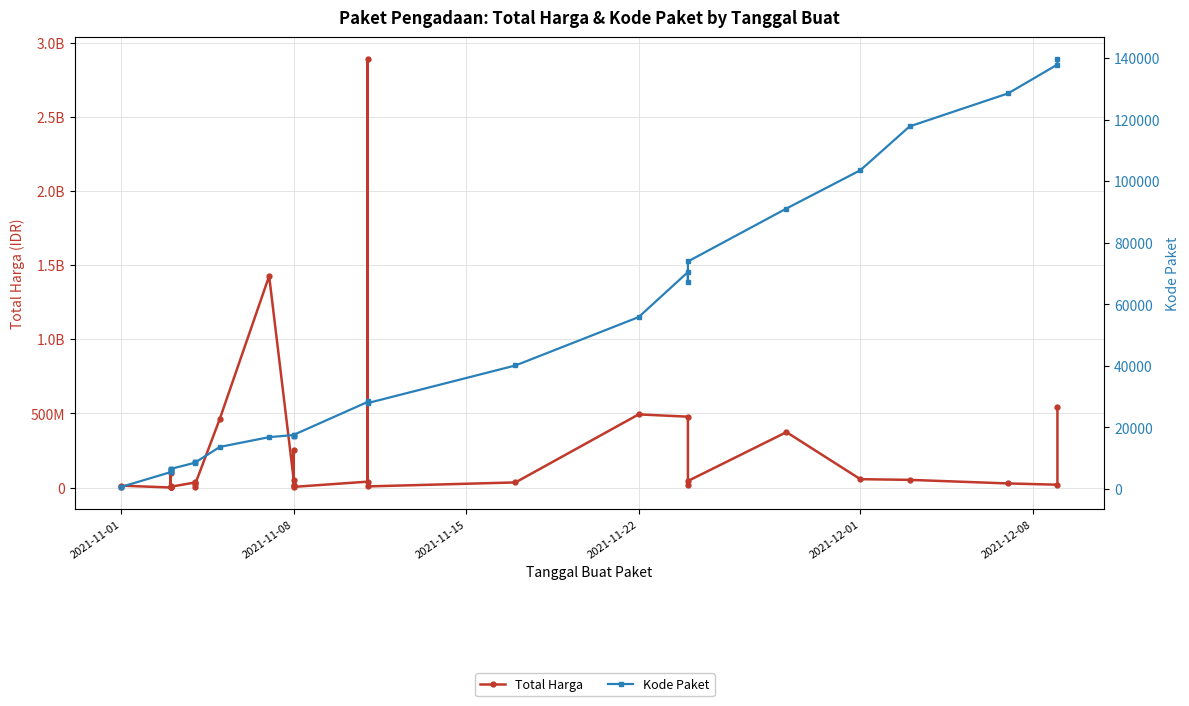

Is the value of Total Harga at 2021-11-01 greater than the value of Kode Paket at 2021-11-22?

Yes